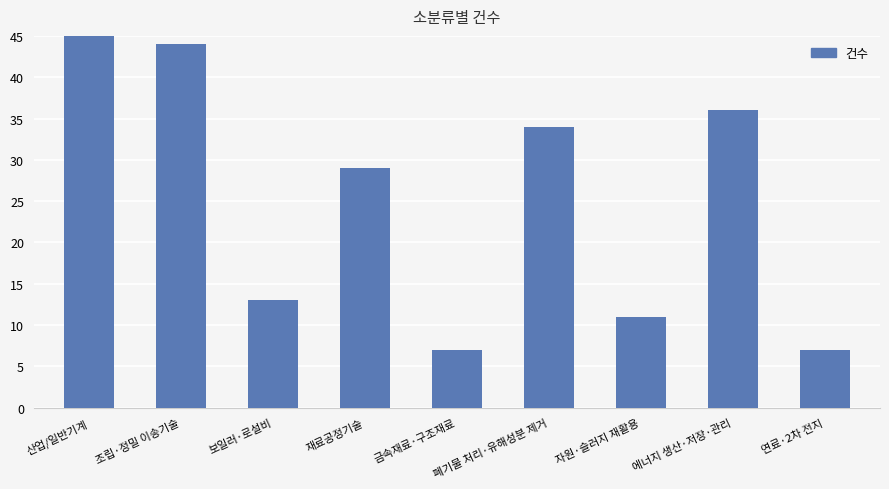

List the labels in order of value, largest first.

산업/일반기계, 조립·정밀 이송기술, 에너지 생산·저장·관리, 폐기물 처리·유해성분 제거, 재료공정기술, 보일러·로설비, 자원·슬러지 재활용, 금속재료·구조재료, 연료·2차 전지